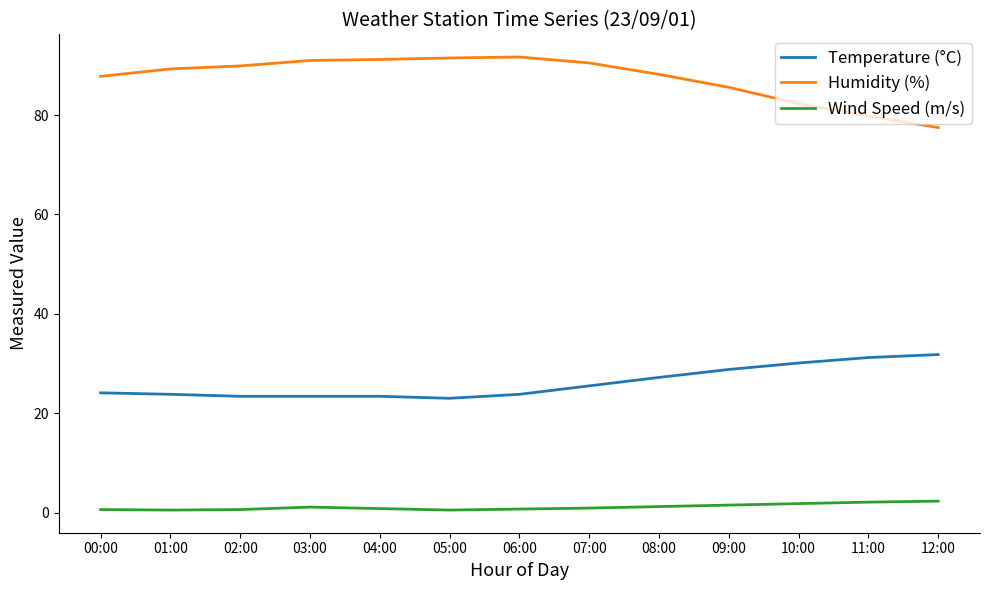

What is the difference between the highest and lowest values at 12:00?

75.2